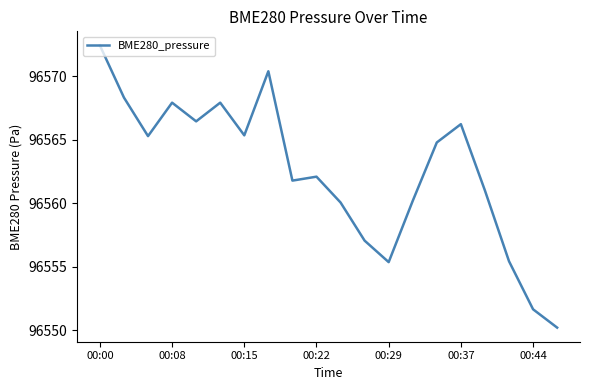

What is the greatest value displayed?

96572.4